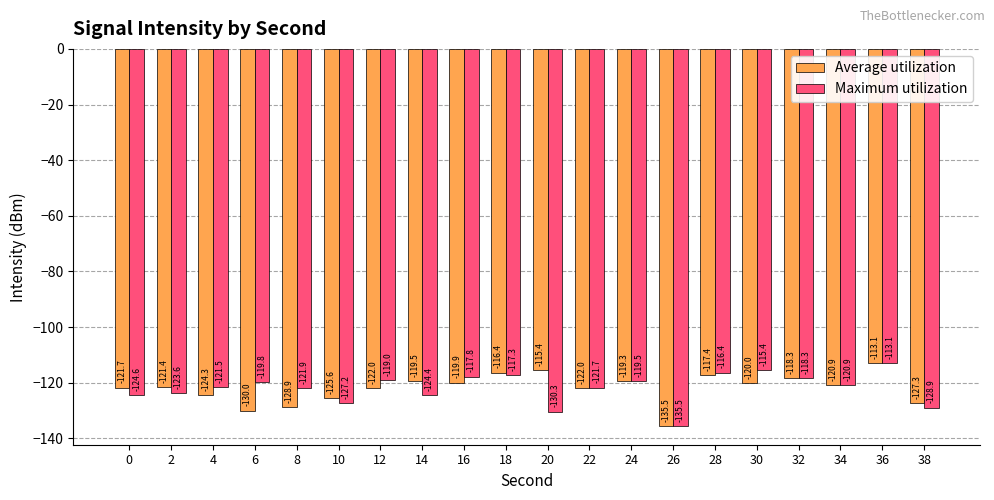

How many bars are there in total?

40